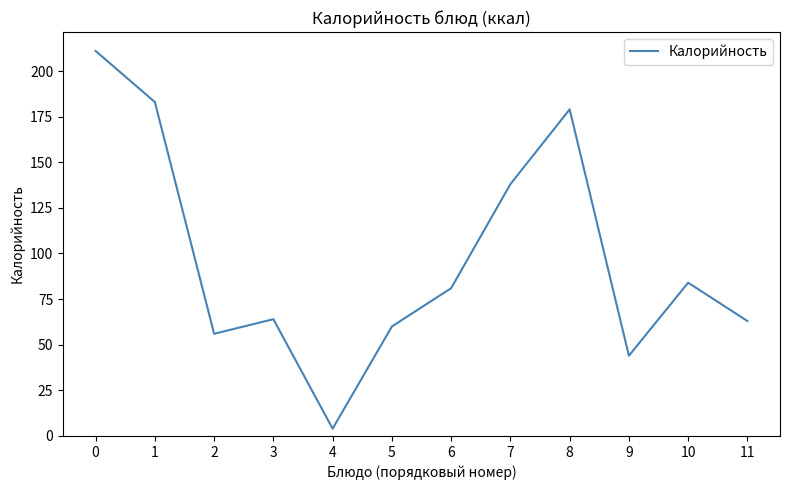

Between 9 and 11, which is larger?

11